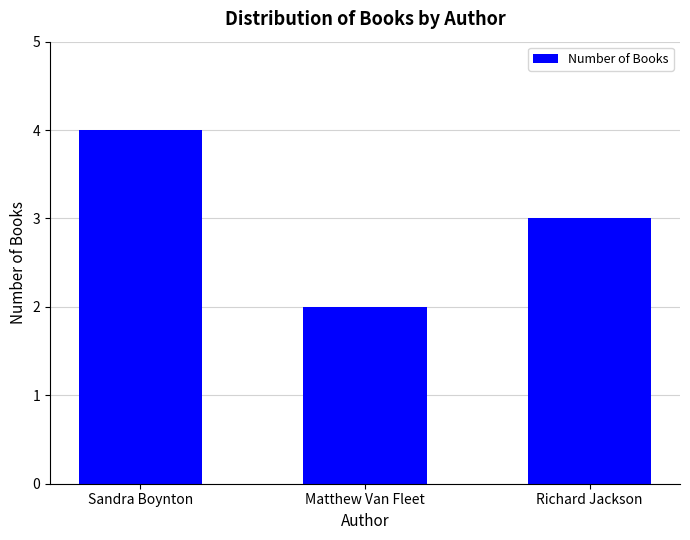

Does the chart contain stacked bars?

No